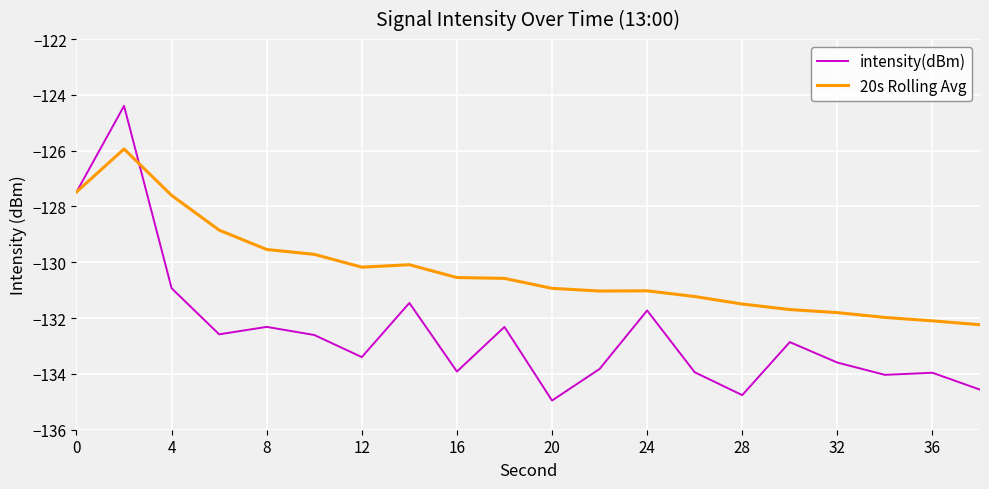

List the series in order of their peak value, highest first.

intensity(dBm), 20s Rolling Avg